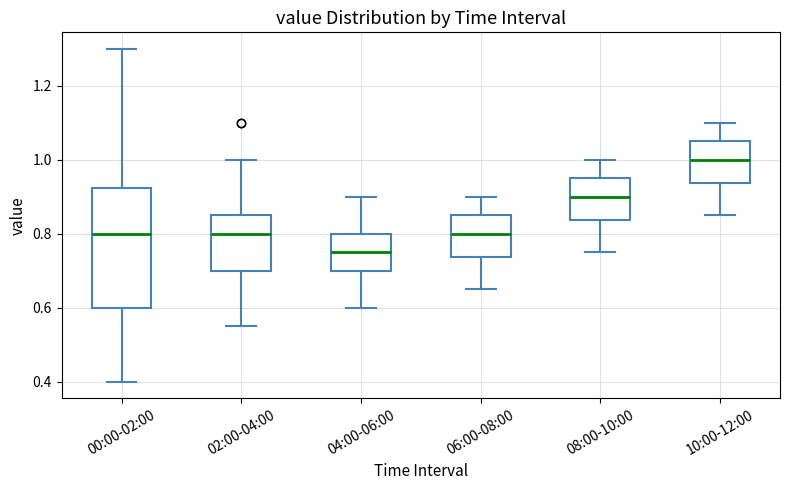

Which box's median line is the highest?

10:00-12:00